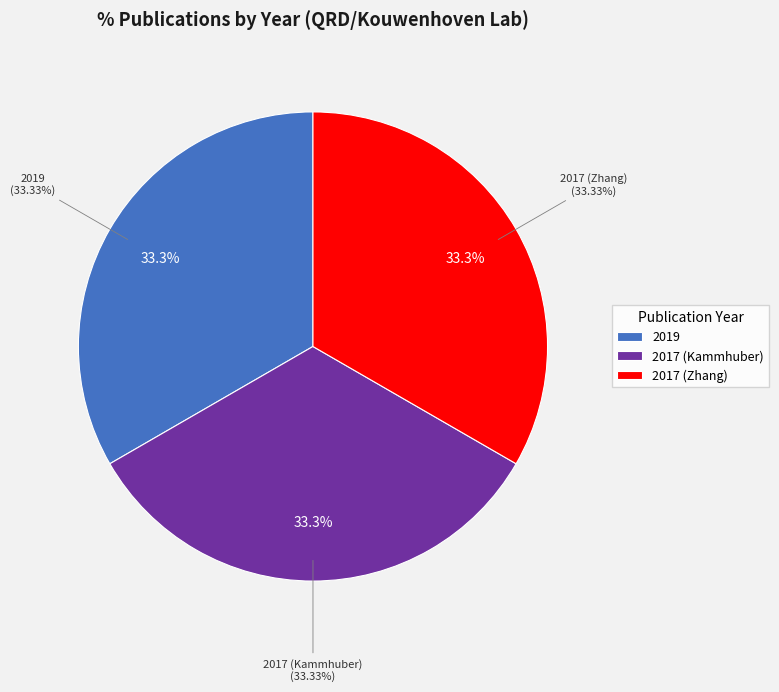

Is there a majority slice in this chart?

No